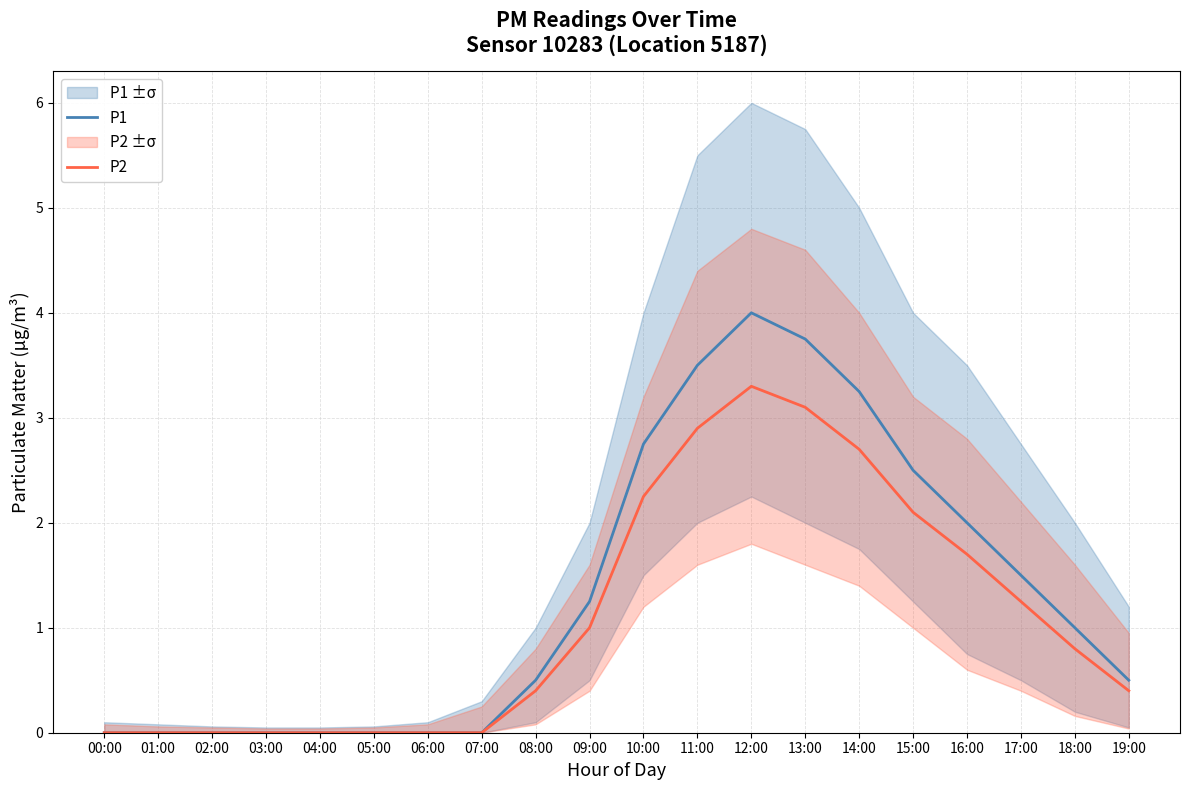

The P2 series shows 1.1 at 18:00. True or false?

False